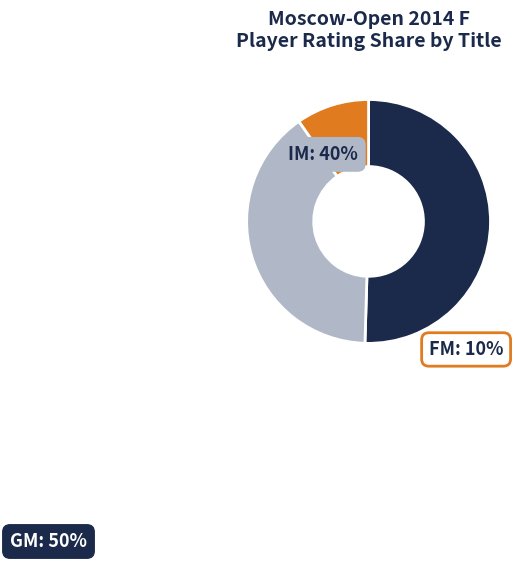

Rank the categories by value from highest to lowest.

GM, IM, FM